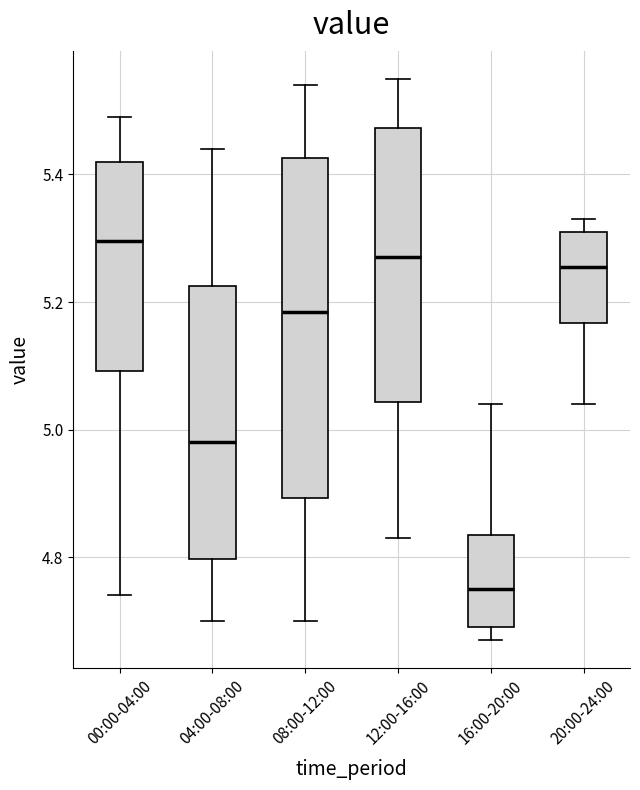

Which box is the tallest, from its lower edge to its upper edge?

08:00-12:00